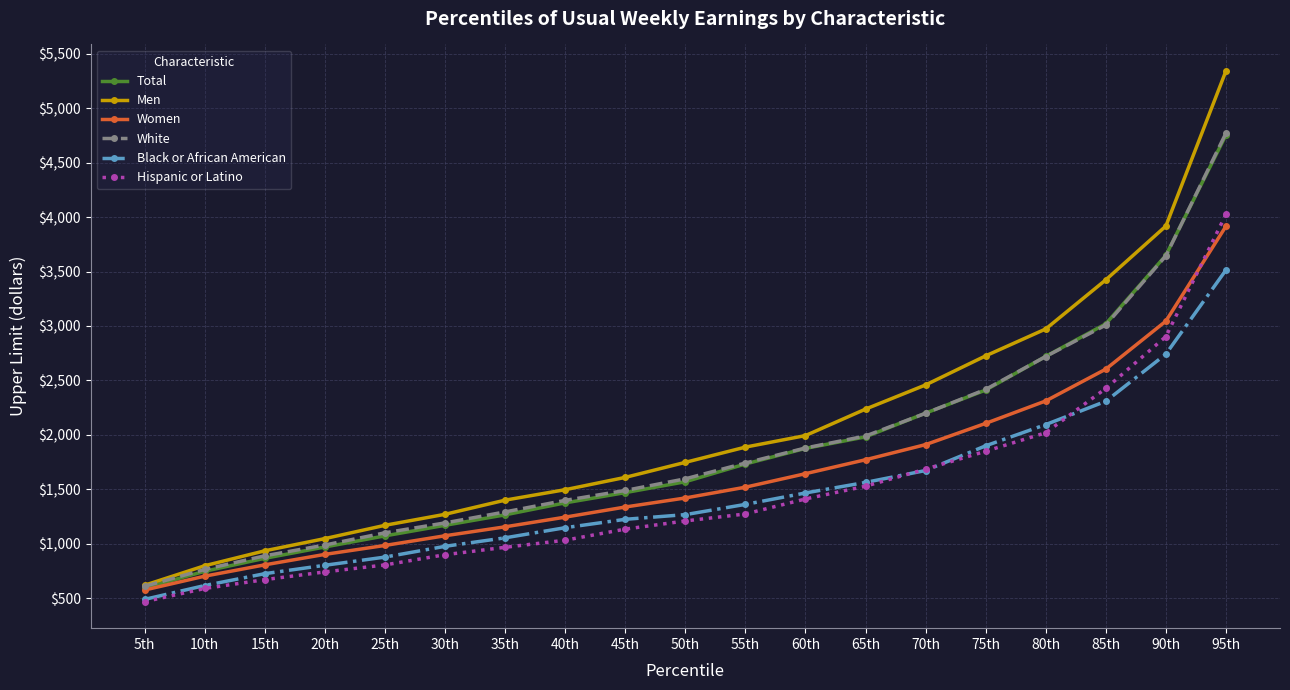

What is the lowest value of the Hispanic or Latino series?

469